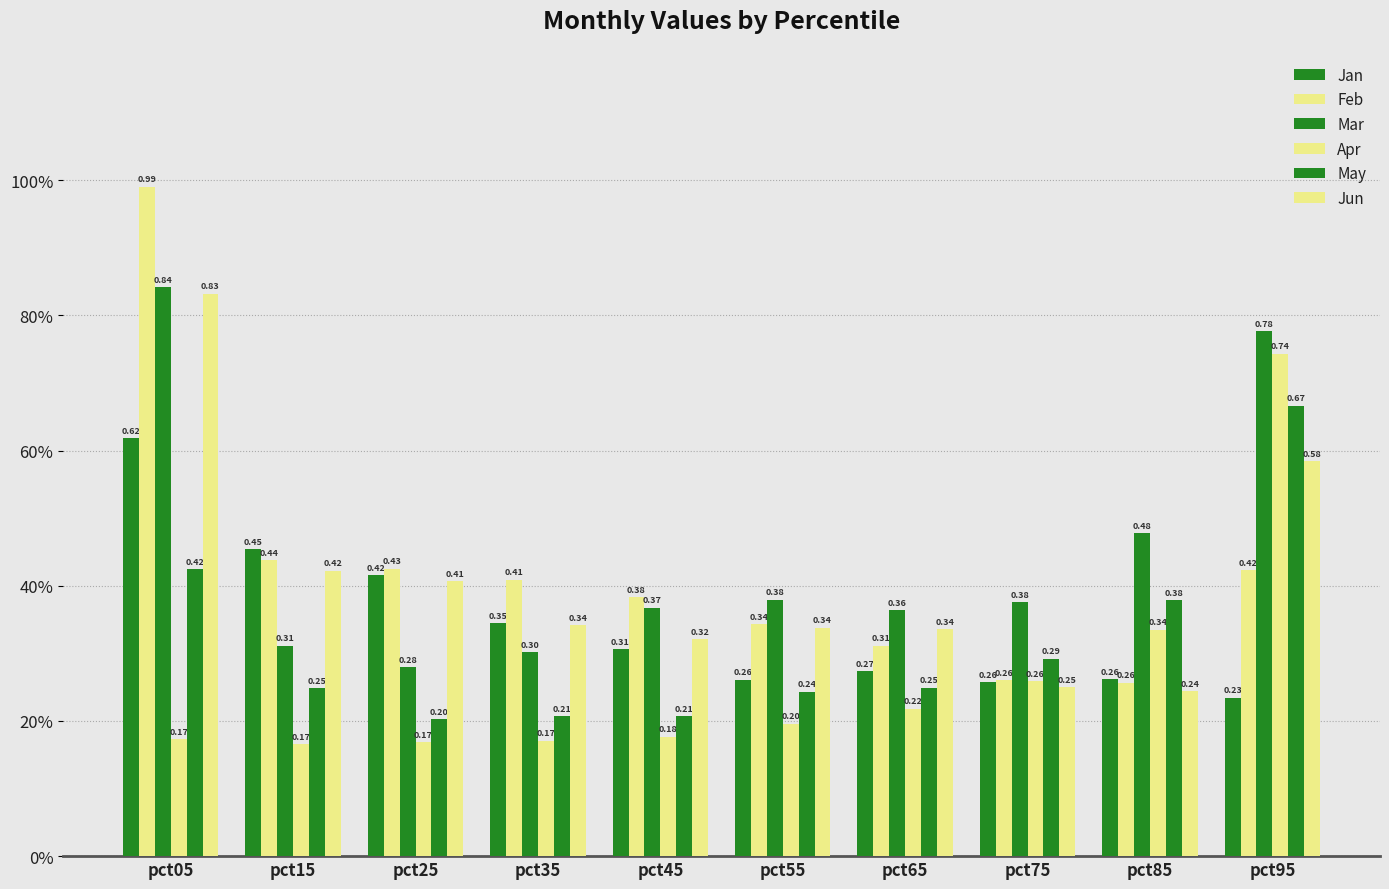

At which label does Jun reach its peak?

pct05